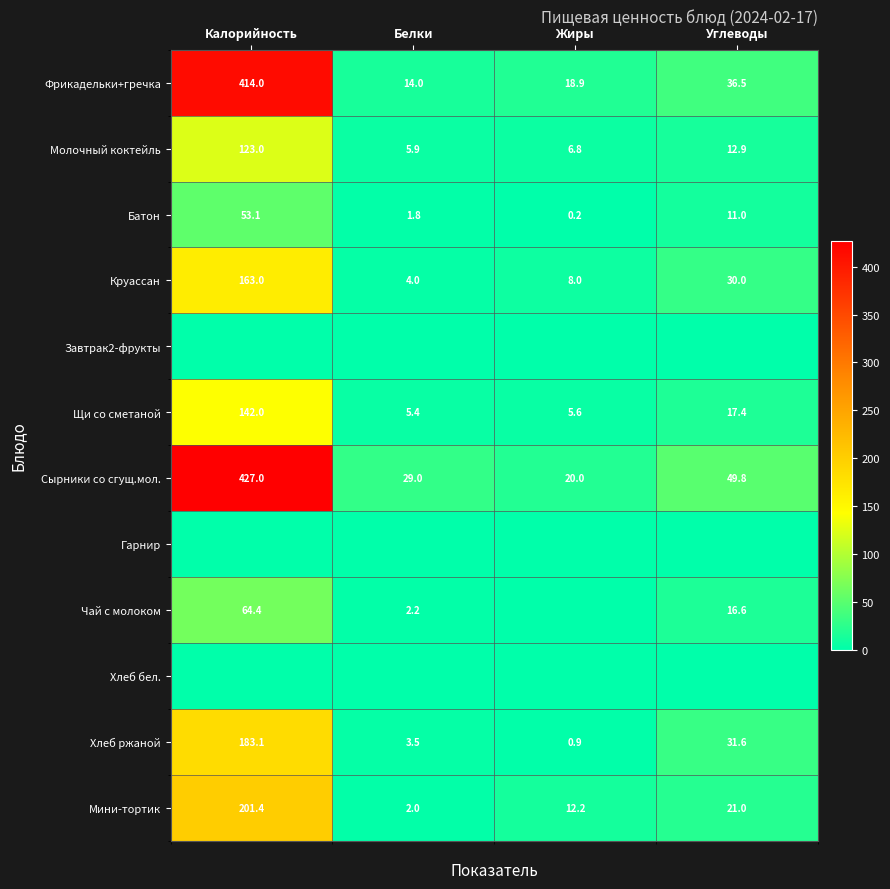

What is the difference between the Мини-тортик values at Калорийность and Белки?

199.4